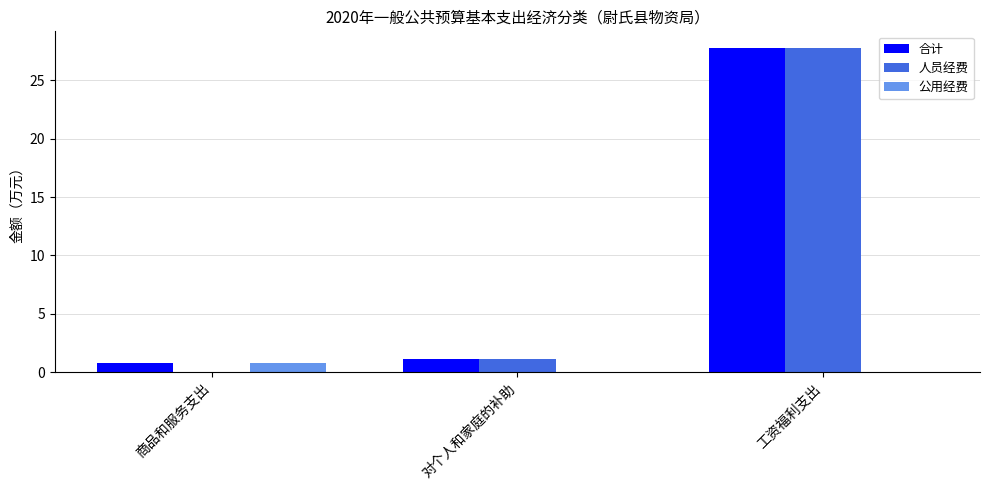

At which category is the sum across all series the highest?

工资福利支出